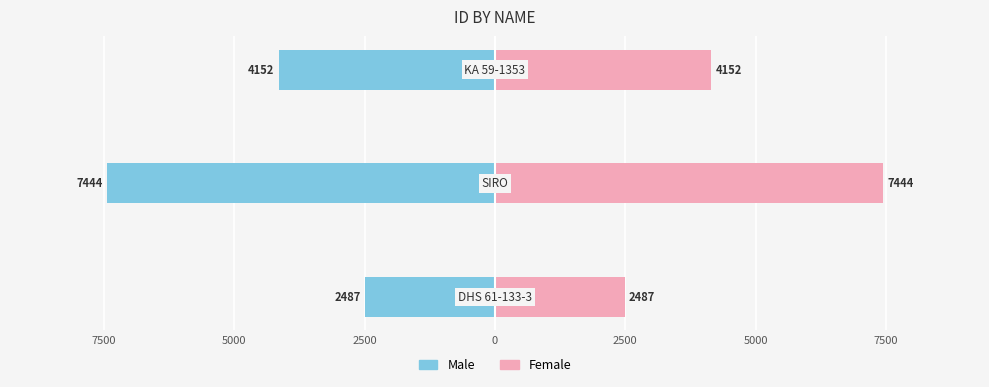

What is the value of the Female bar at the 2nd from the left?

7444